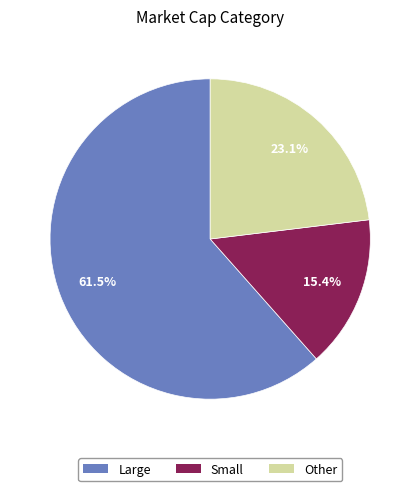

Which slice is the largest?

Large